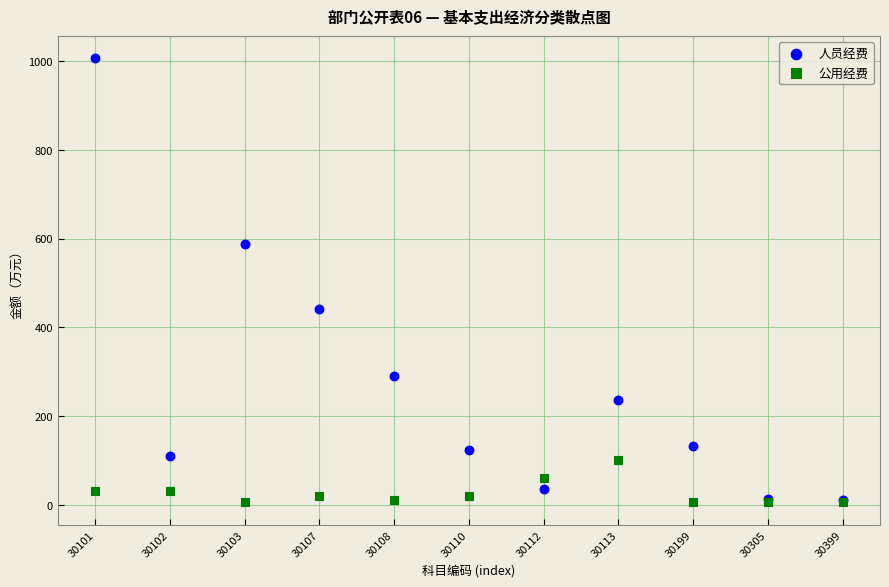

Across all series, what Y value is closest to 505?

442.1